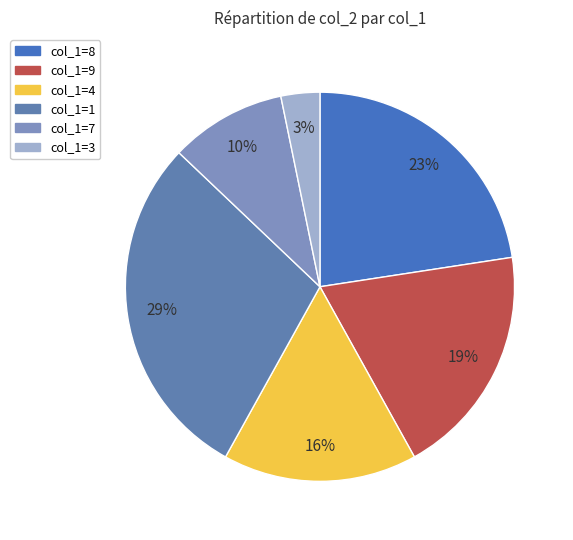

Is there a majority slice in this chart?

No